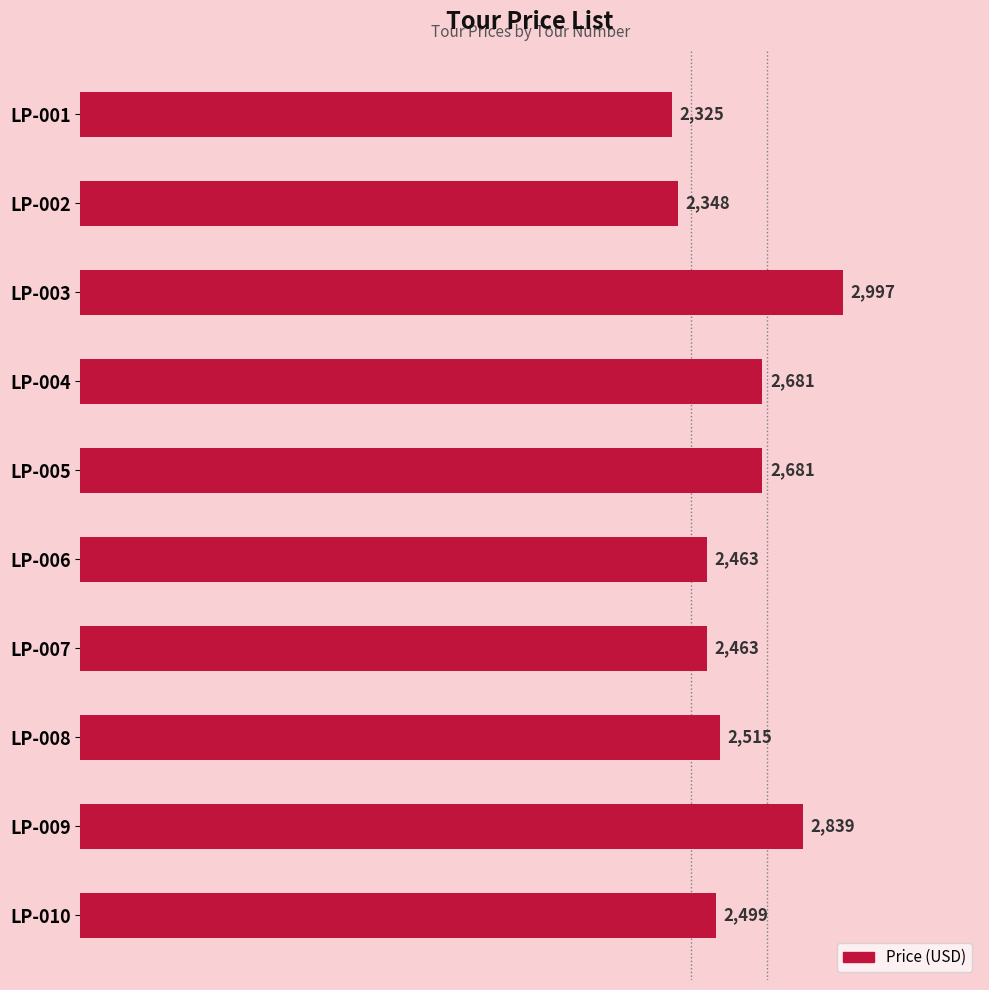

Is it true that the value at LP-009 is 2839?

True